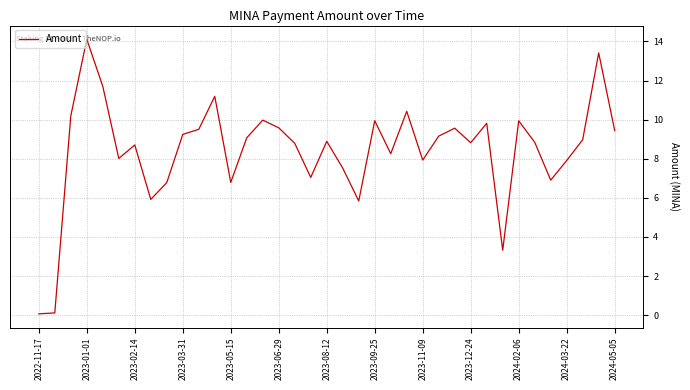

What is the difference between the maximum and minimum values?

14.0